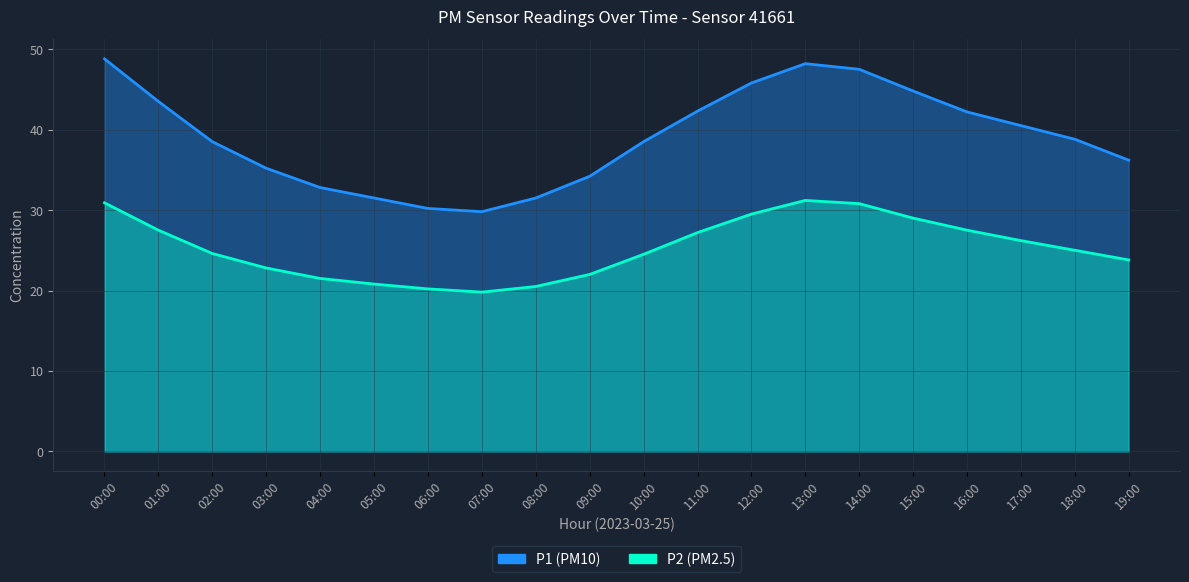

What position from the right is 01:00?

19